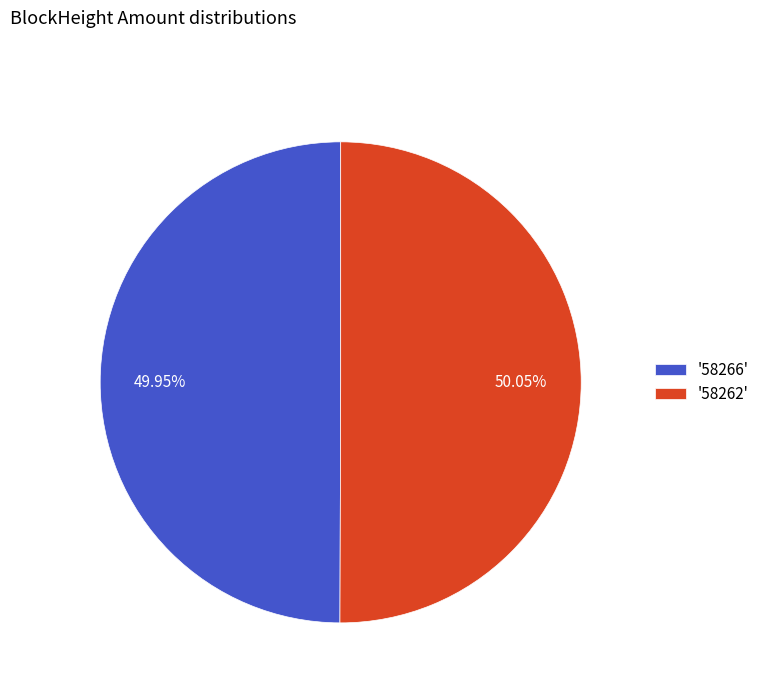

Is there any slice that represents more than half of the pie?

Yes